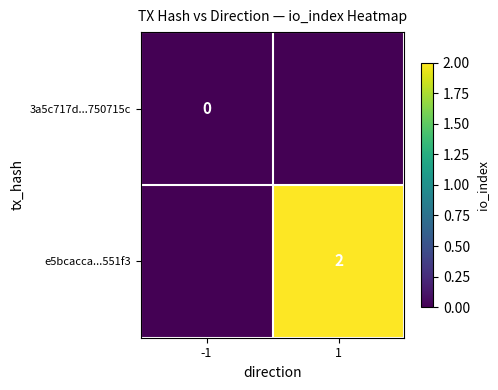

The value of e5bcacca...551f3 at 1 is 1. True or false?

False